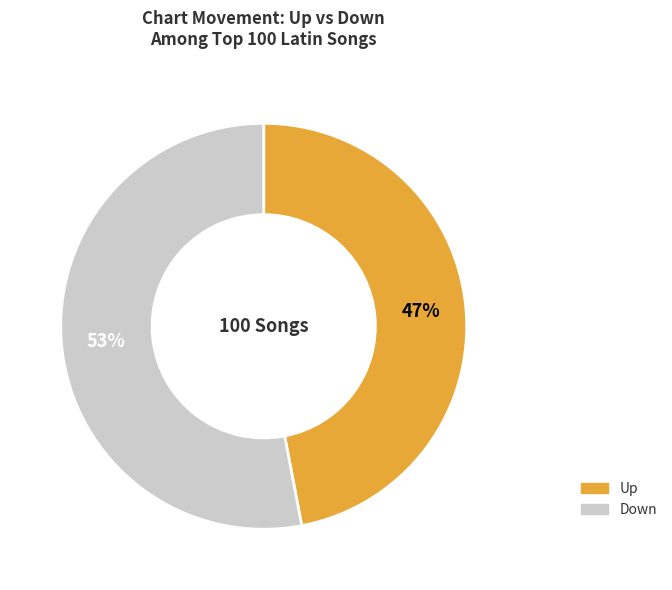

How many slices are in this pie chart?

2